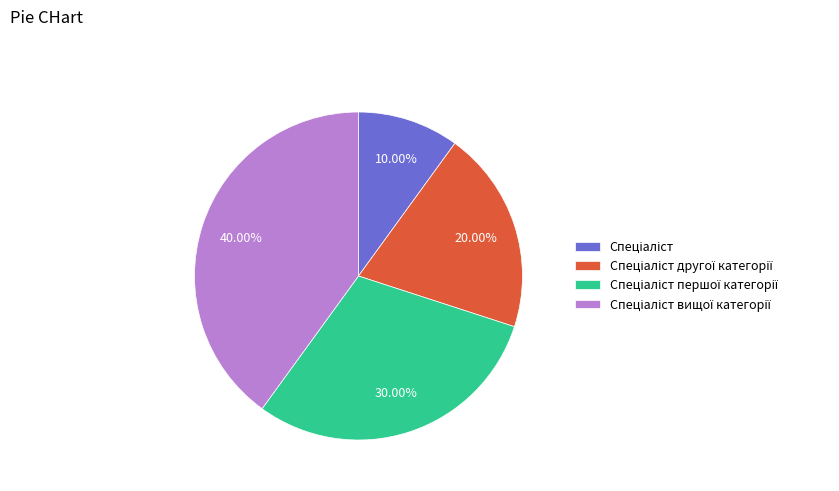

Does any single category account for the majority?

No